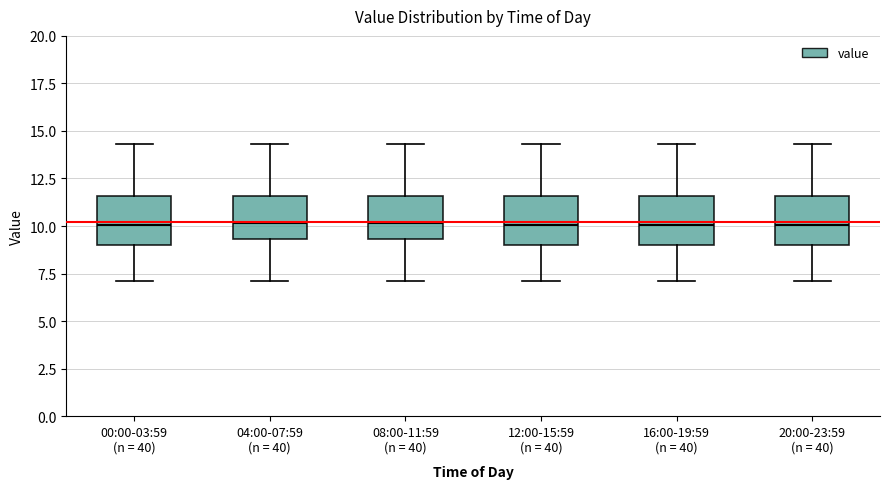

Reading left to right, transcribe this box plot: for each box, give where its median line is, the range the box spans, and where its two whiskers end, as read against the y-axis. The values are not printed on the chart, so give them approximately, as read against the axis.

00:00-03:59 (n = 40): median 10.0, box 9.0 to 11.5, whiskers 7.0 to 14.5
04:00-07:59 (n = 40): median 10.0, box 9.5 to 11.5, whiskers 7.0 to 14.5
08:00-11:59 (n = 40): median 10.0, box 9.5 to 11.5, whiskers 7.0 to 14.5
12:00-15:59 (n = 40): median 10.0, box 9.0 to 11.5, whiskers 7.0 to 14.5
16:00-19:59 (n = 40): median 10.0, box 9.0 to 11.5, whiskers 7.0 to 14.5
20:00-23:59 (n = 40): median 10.0, box 9.0 to 11.5, whiskers 7.0 to 14.5